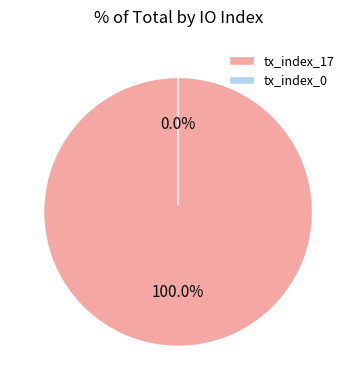

Does tx_index_17 account for over 50% of the chart?

Yes